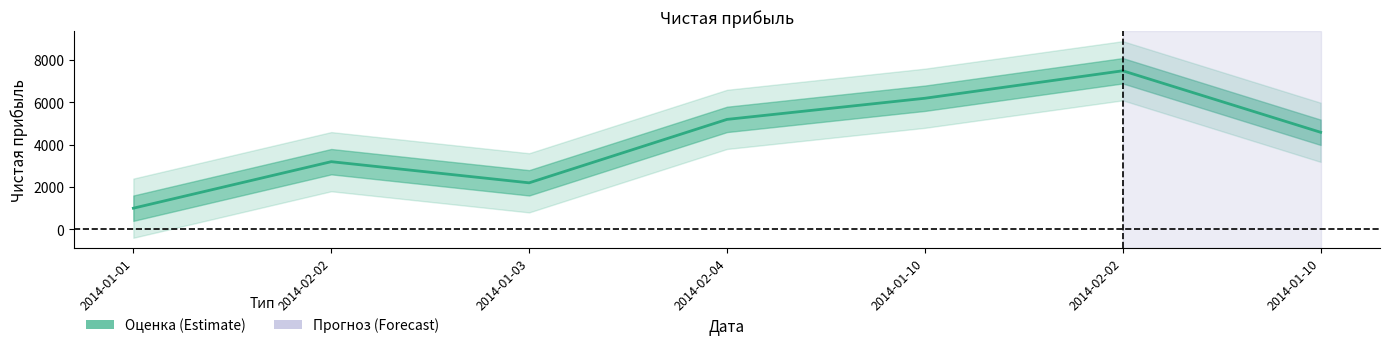

What is the label of the 3rd point from the right?

2014-01-10